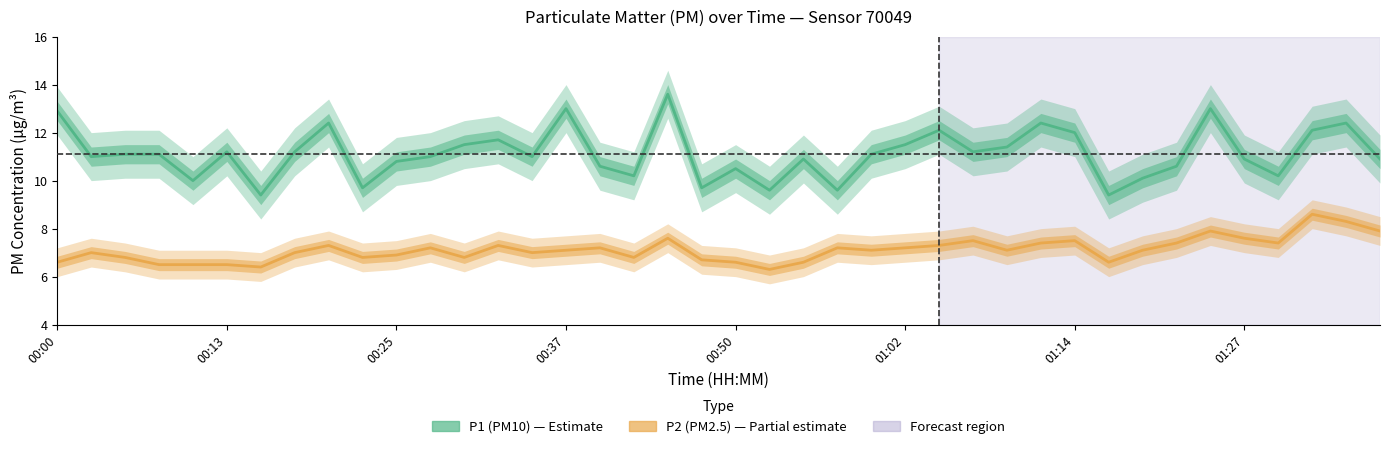

What is the sum of all P2 values?

284.6